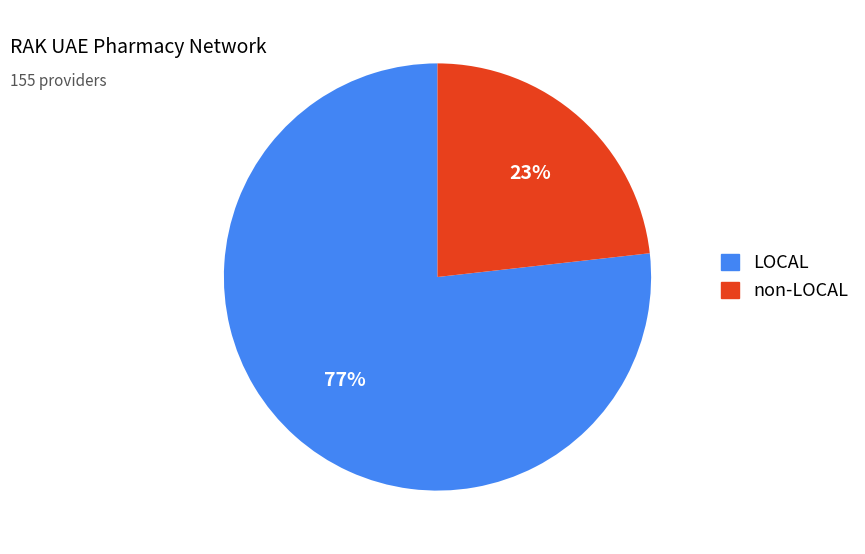

Which category has the biggest portion of the pie?

LOCAL